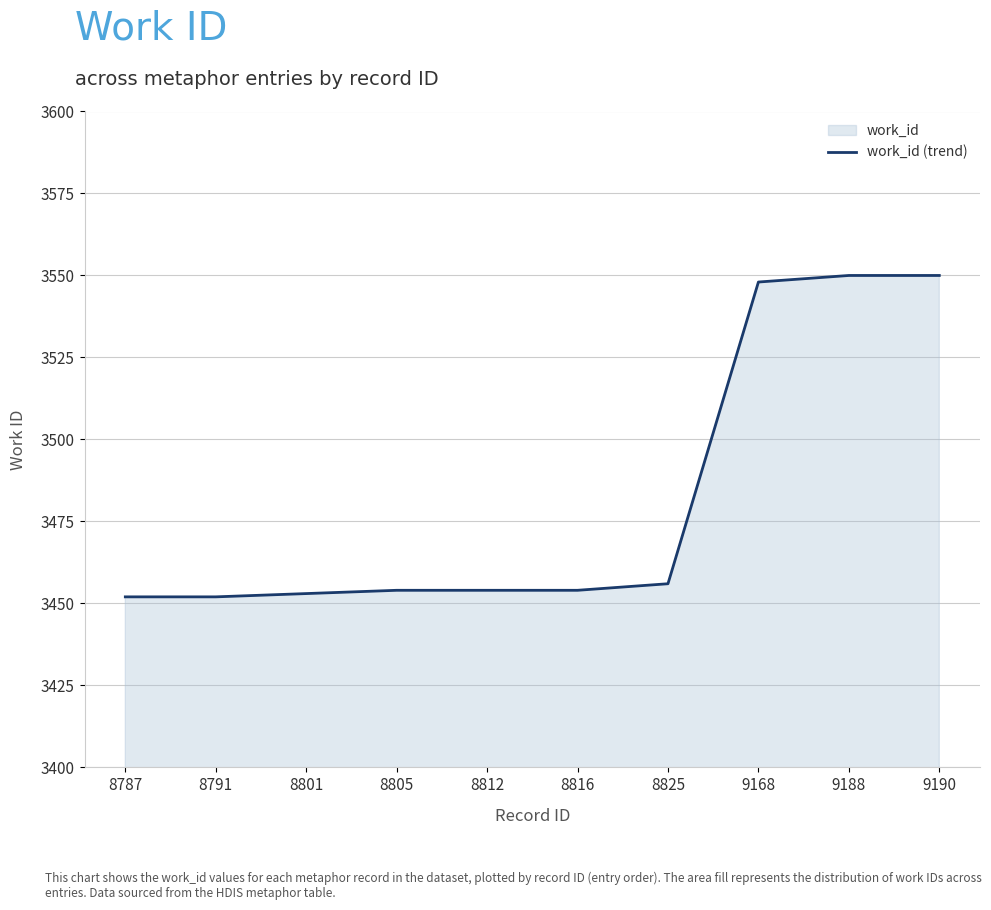

Which category has the highest value across all series?

9188